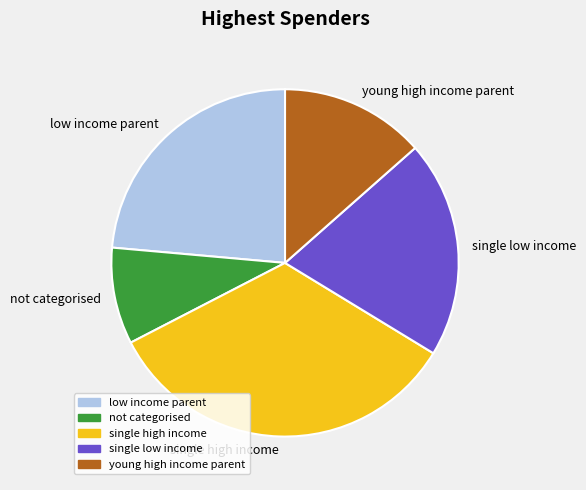

Is low income parent the majority of the pie?

No